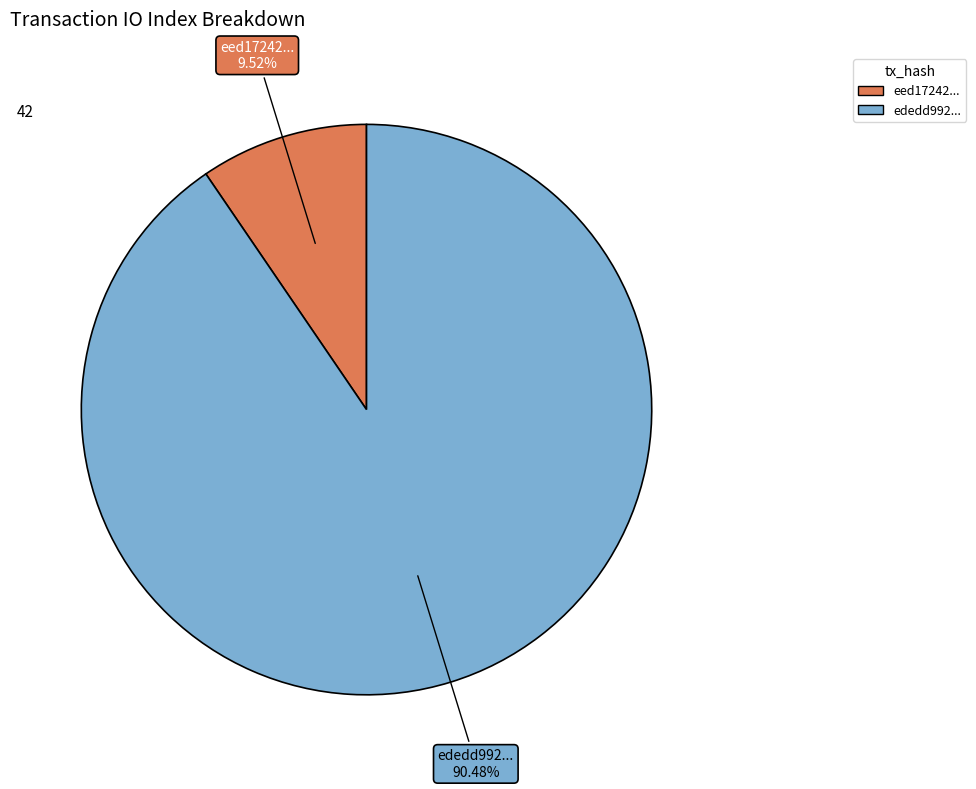

Does any single category account for the majority?

Yes